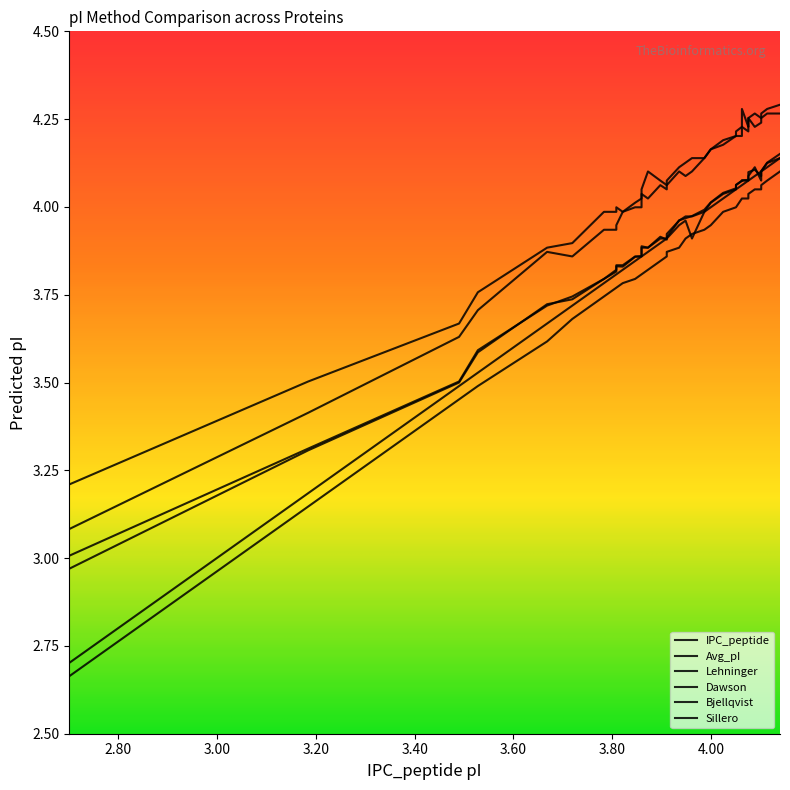

What is the value of the Avg_pI point at the 21st from the left?

4.0